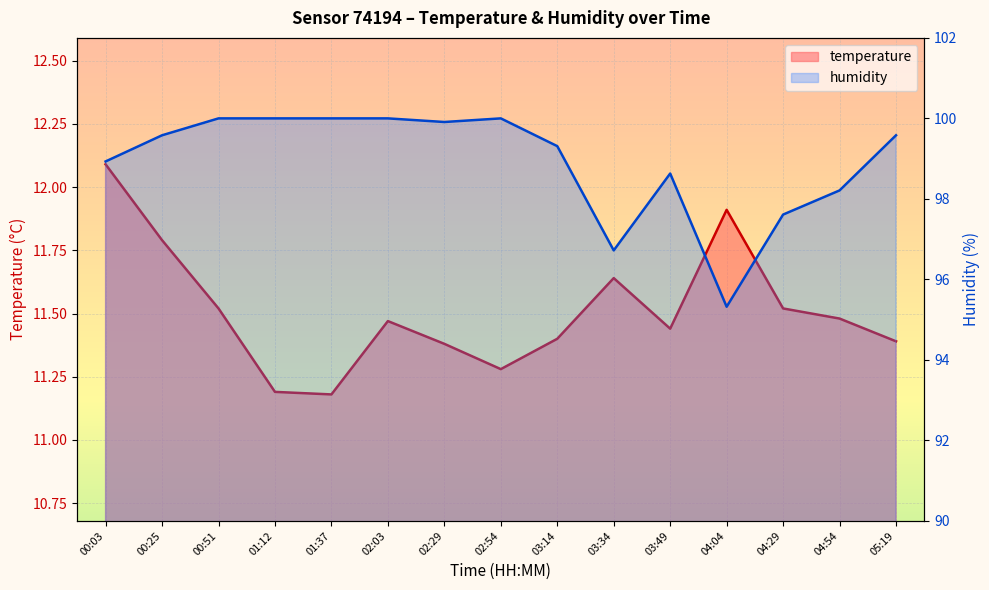

Count the number of data series in this chart.

2